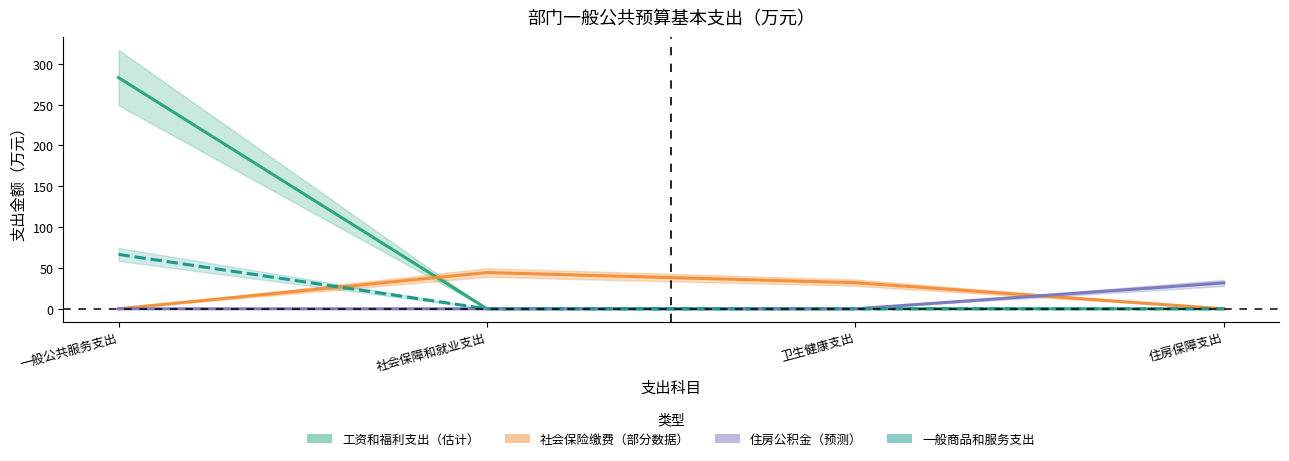

What position from the right is 一般公共服务支出?

4